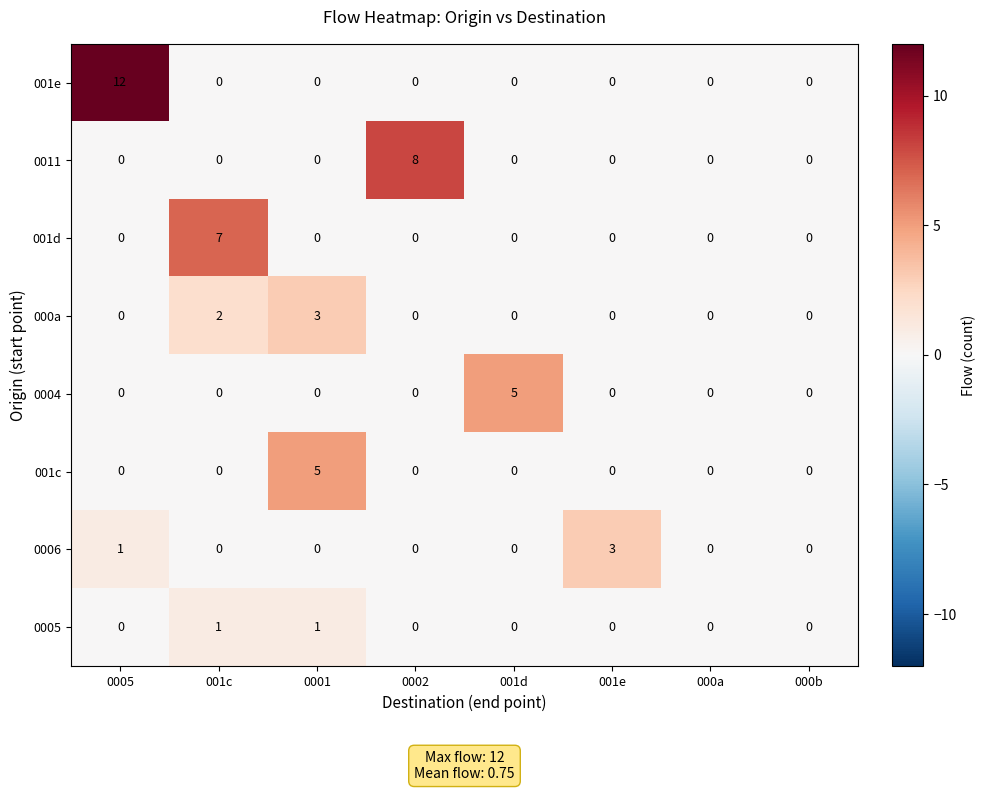

The 001c series shows -2 at 0002. True or false?

False